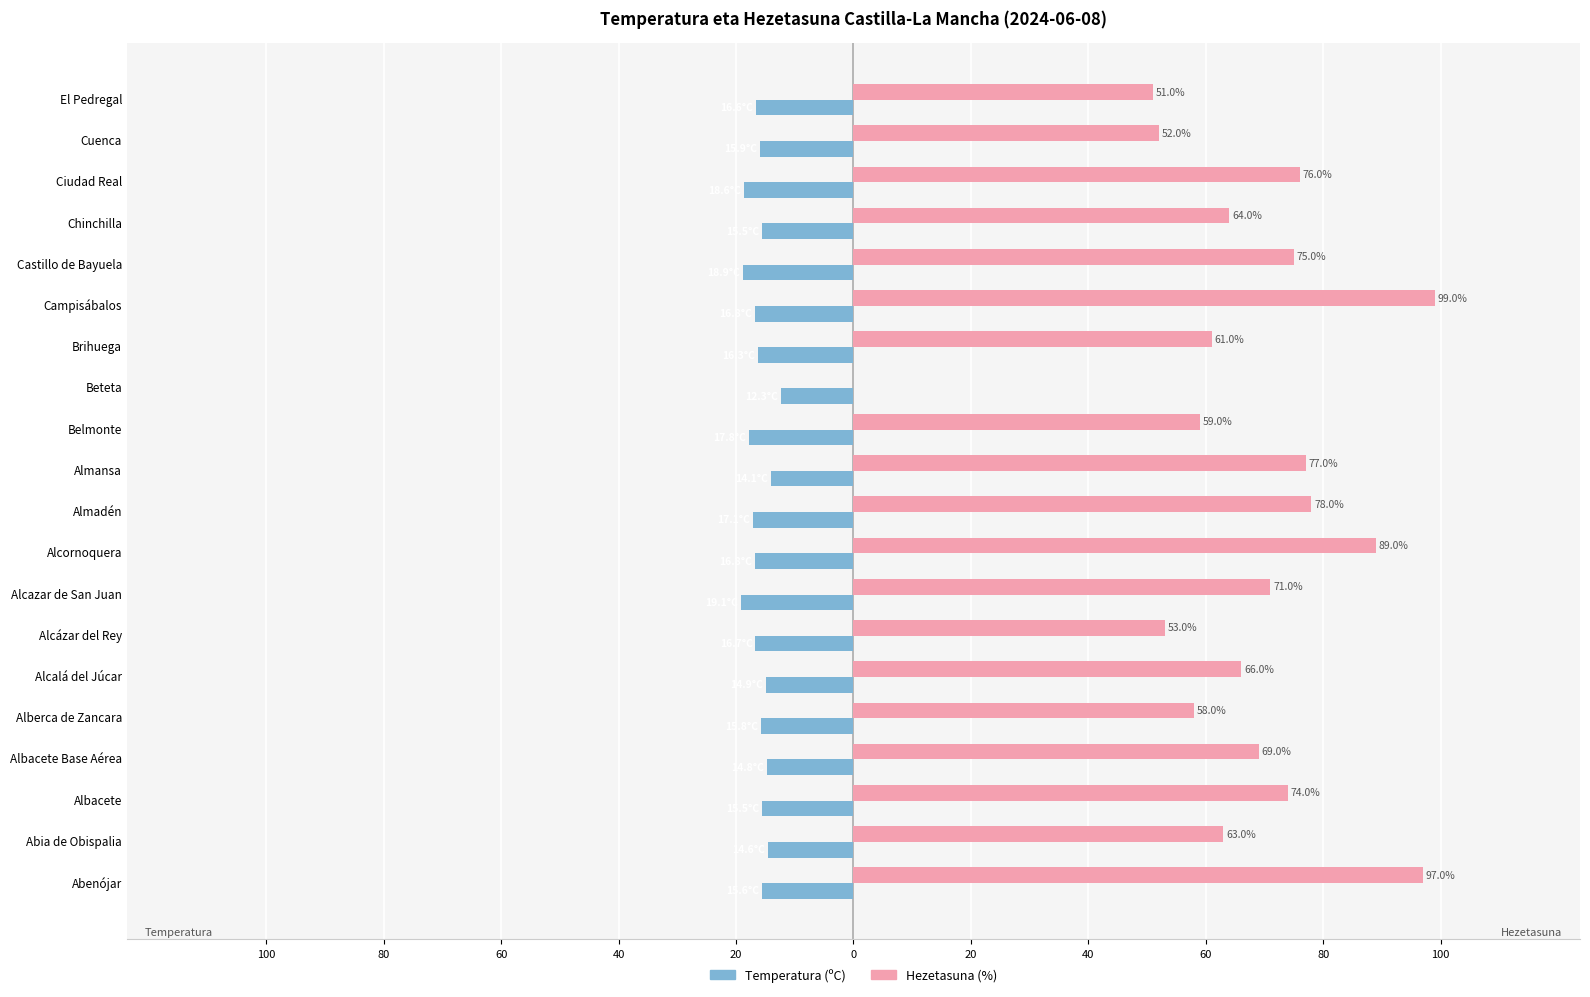

At which category does the chart reach its peak across all series?

Campisábalos